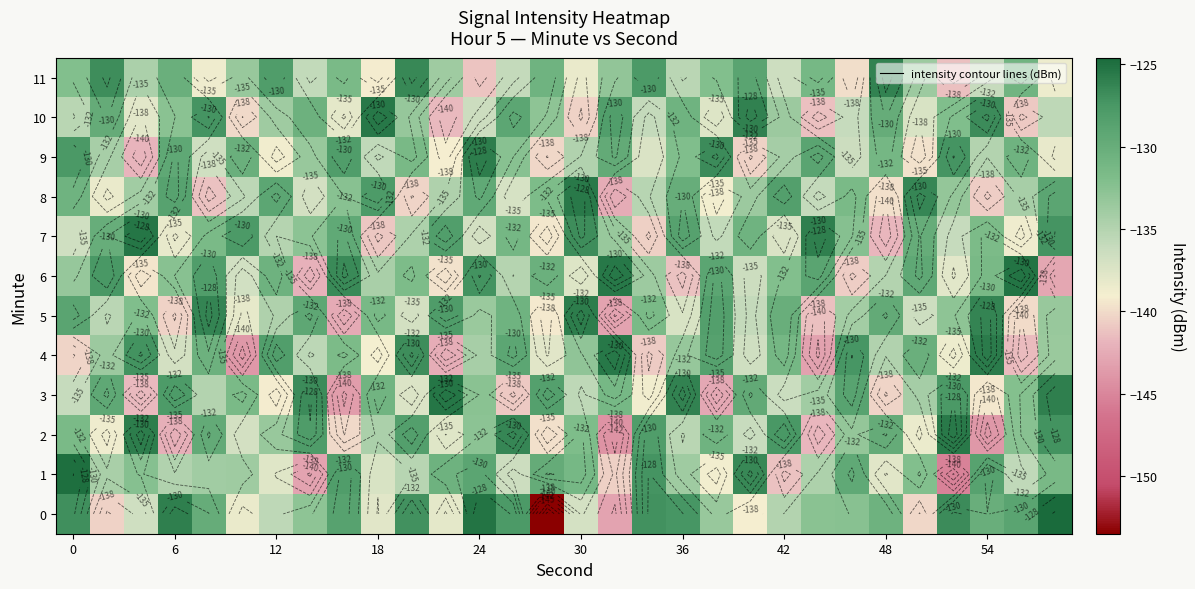

What is the average value of the 5 series?

-133.8